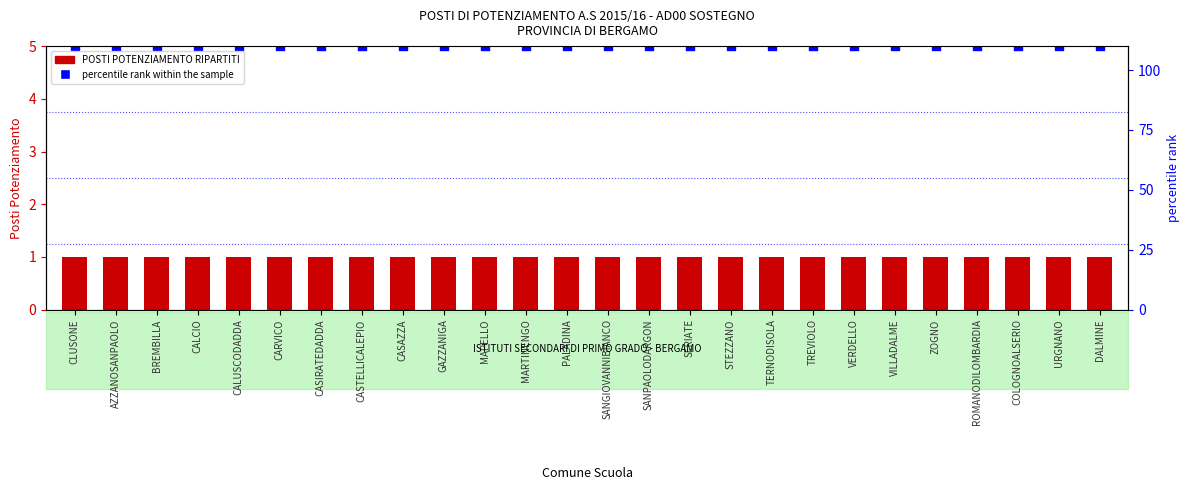

Which series has the largest total across all categories?

percentile rank within the sample